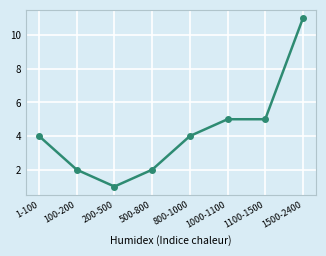

At which category does the chart reach its peak across all series?

1500-2400